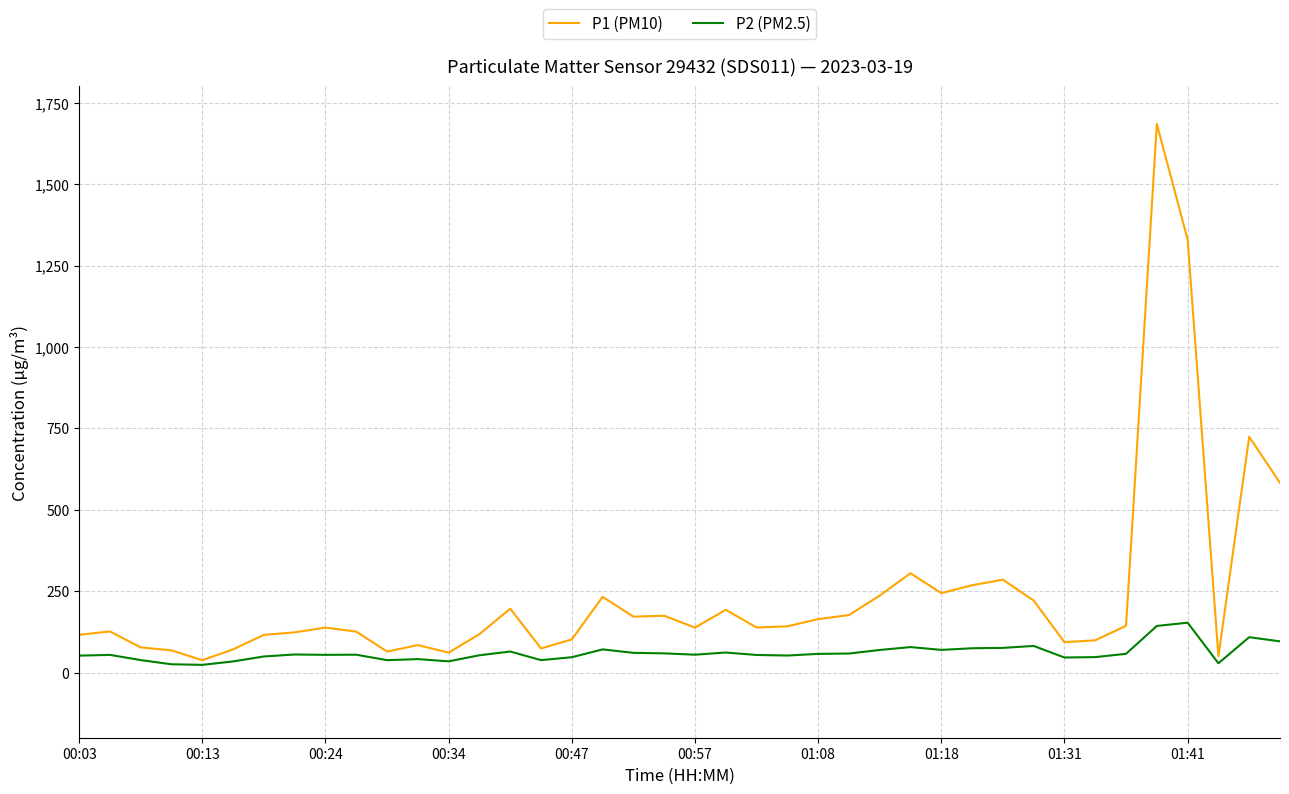

What is the minimum value shown in the chart?

23.8